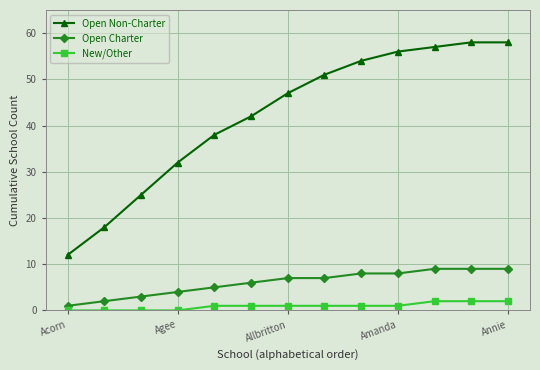

List the series in order of their peak value, lowest first.

New/Other, Open Charter, Open Non-Charter